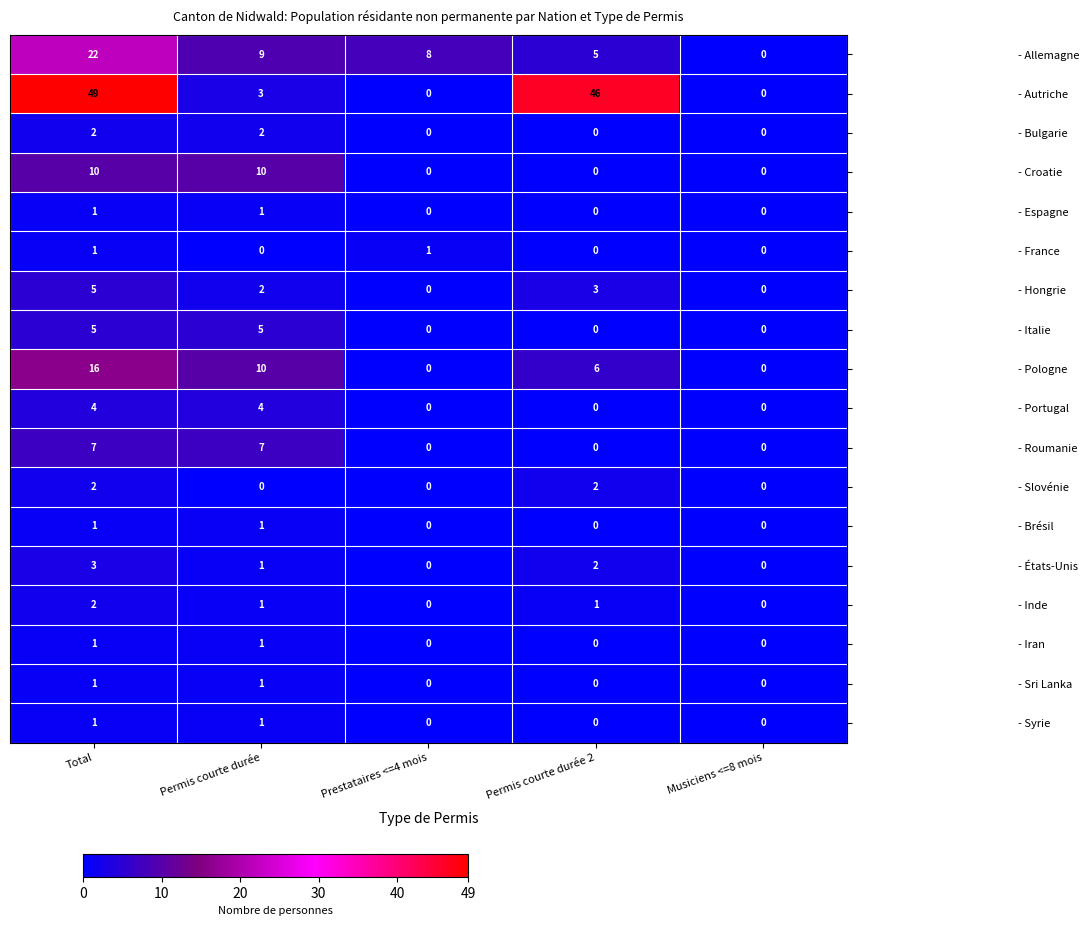

Which series has the largest total across all categories?

- Autriche